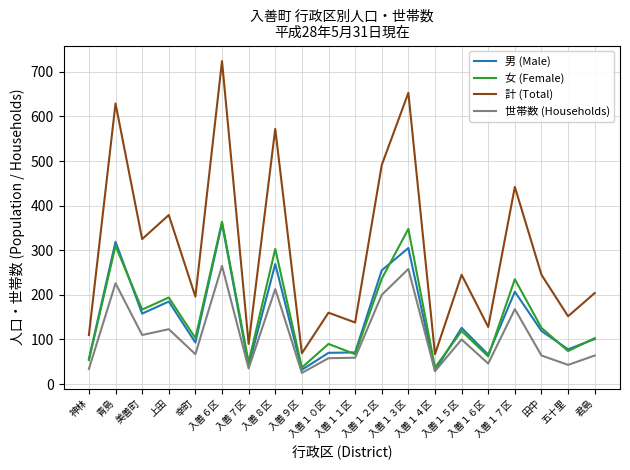

Which series has the largest range (max minus min)?

計 (Total)